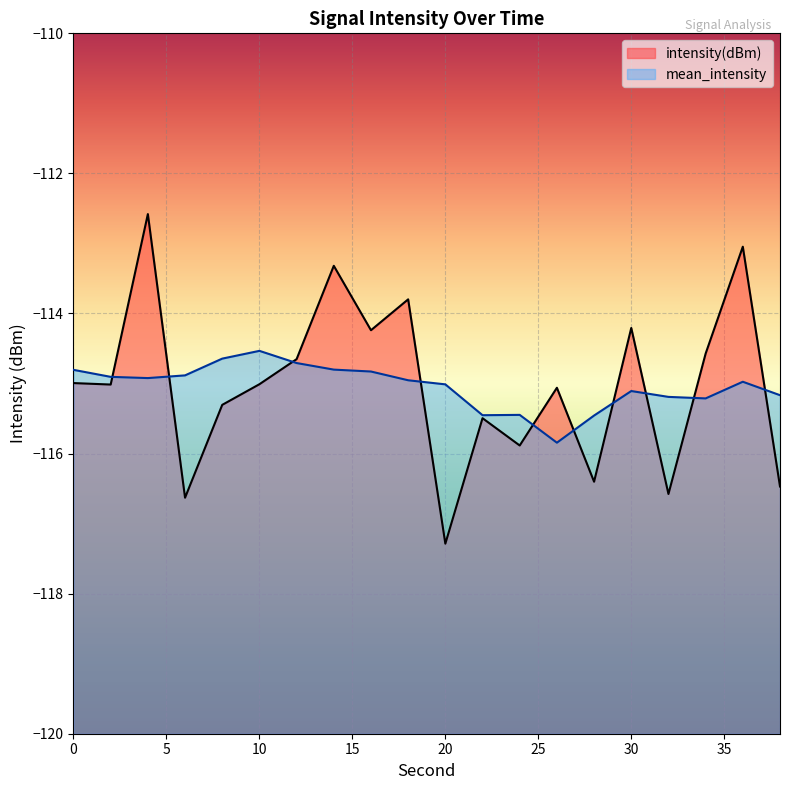

List the labels in order of value, largest first.

4, 36, 14, 18, 30, 16, 34, 12, 0, 10, 2, 26, 8, 22, 24, 28, 38, 32, 6, 20